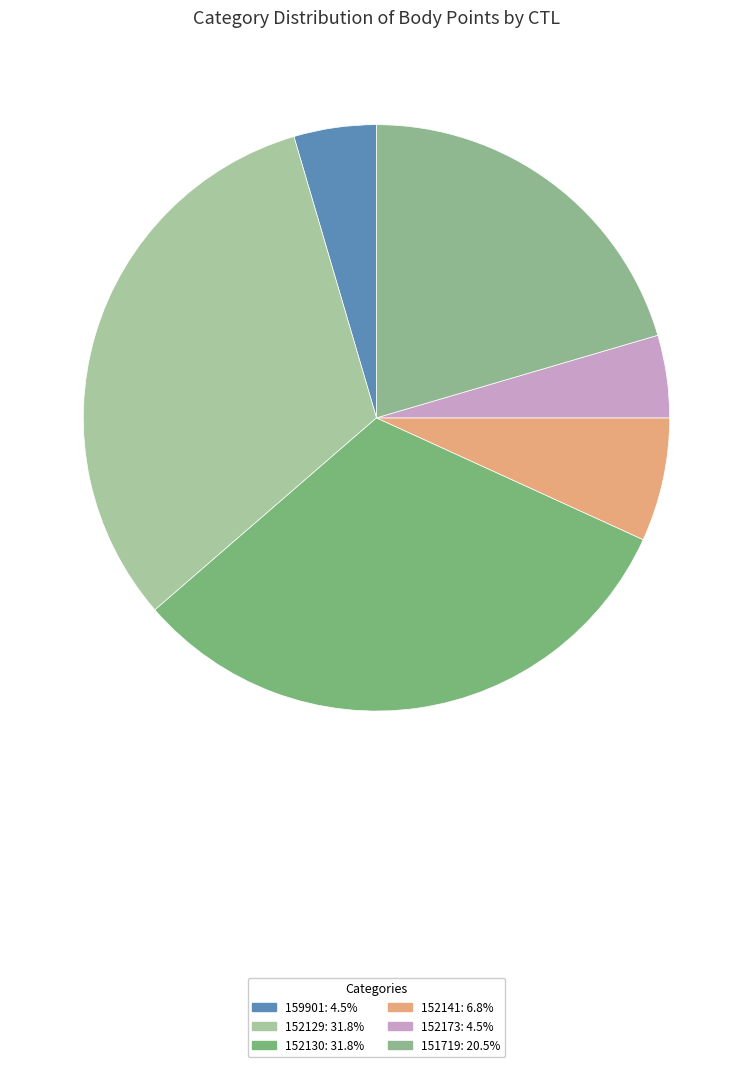

Rank the categories by value from highest to lowest.

152129, 152130, 151719, 152141, 159901, 152173